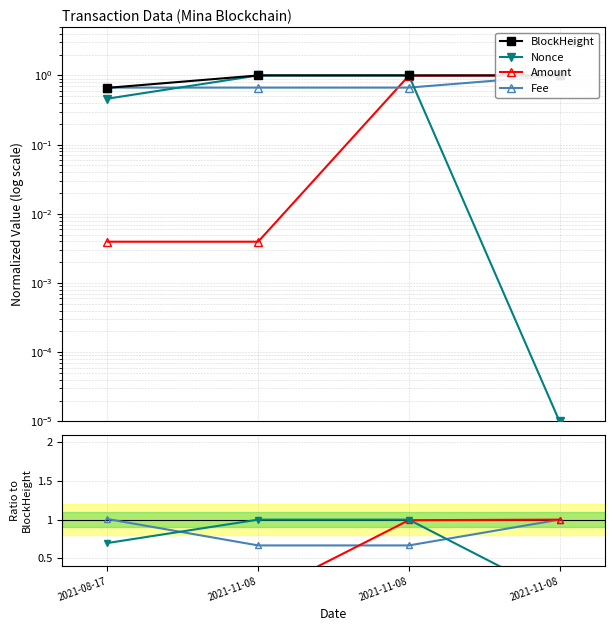

At how many categories does at least one series exceed 0?

4